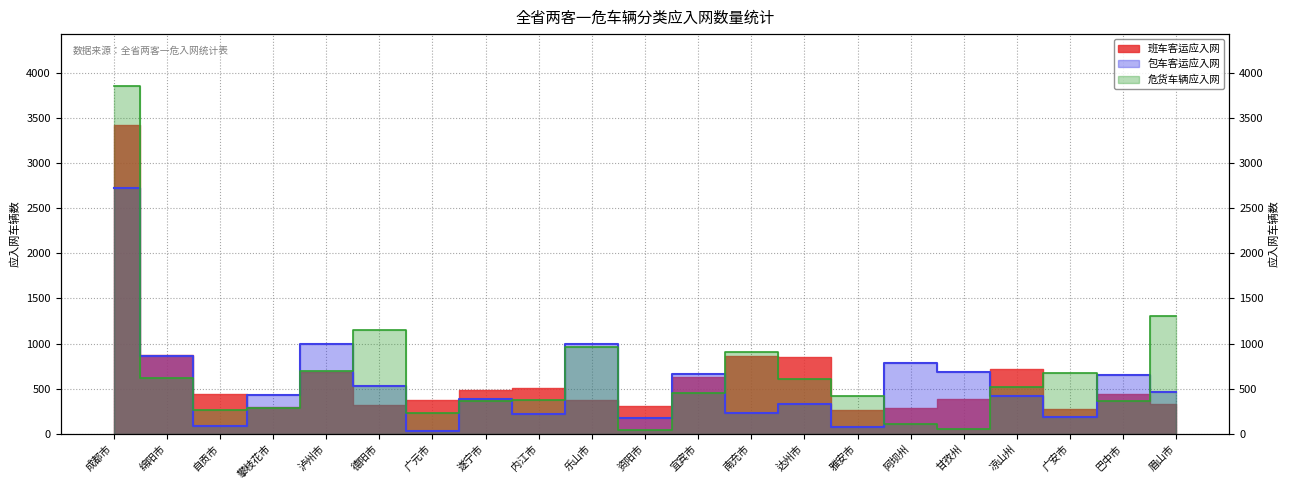

What is the value of the 危货车辆应入网 point at the 21st from the left?

1306